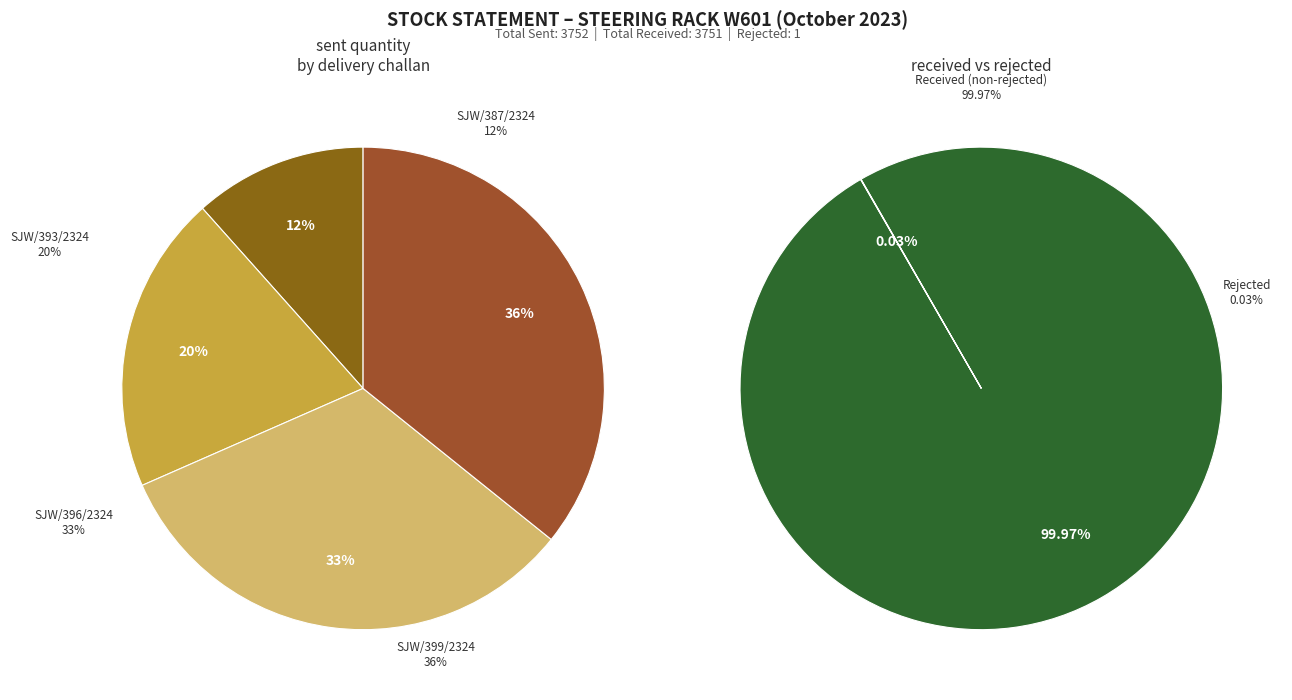

True or false: OPEN accounts for 87% of the total.

False